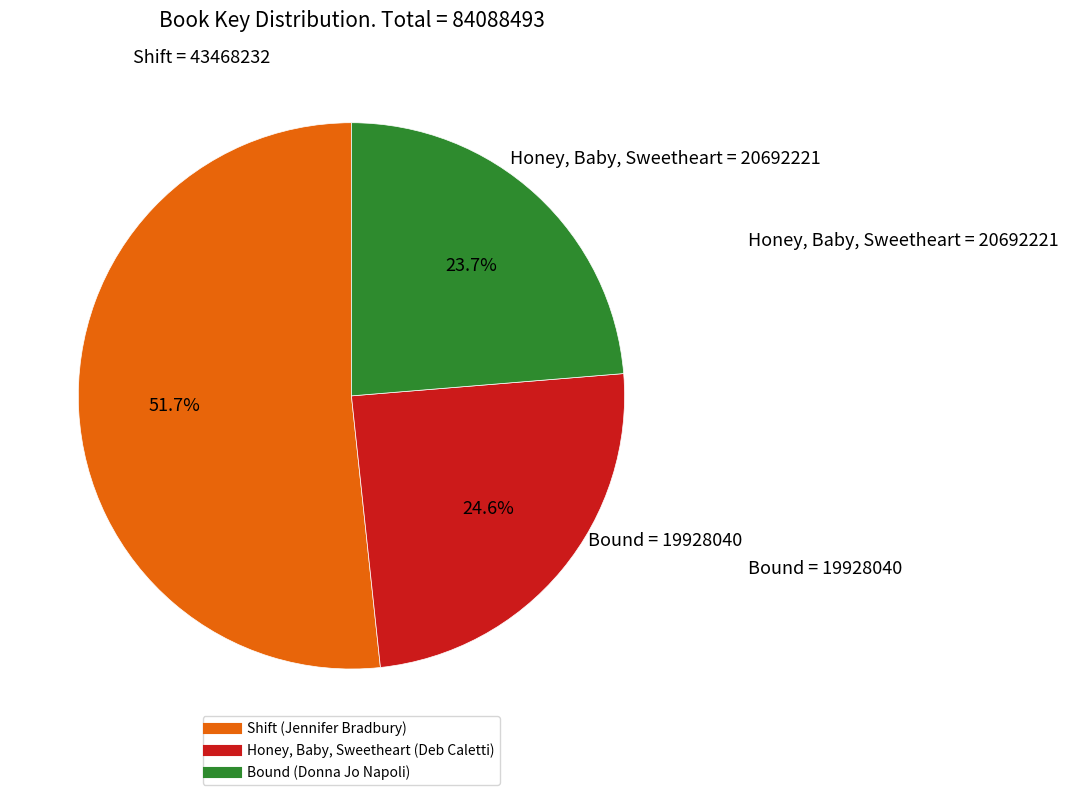

How many segments does this pie chart have?

3